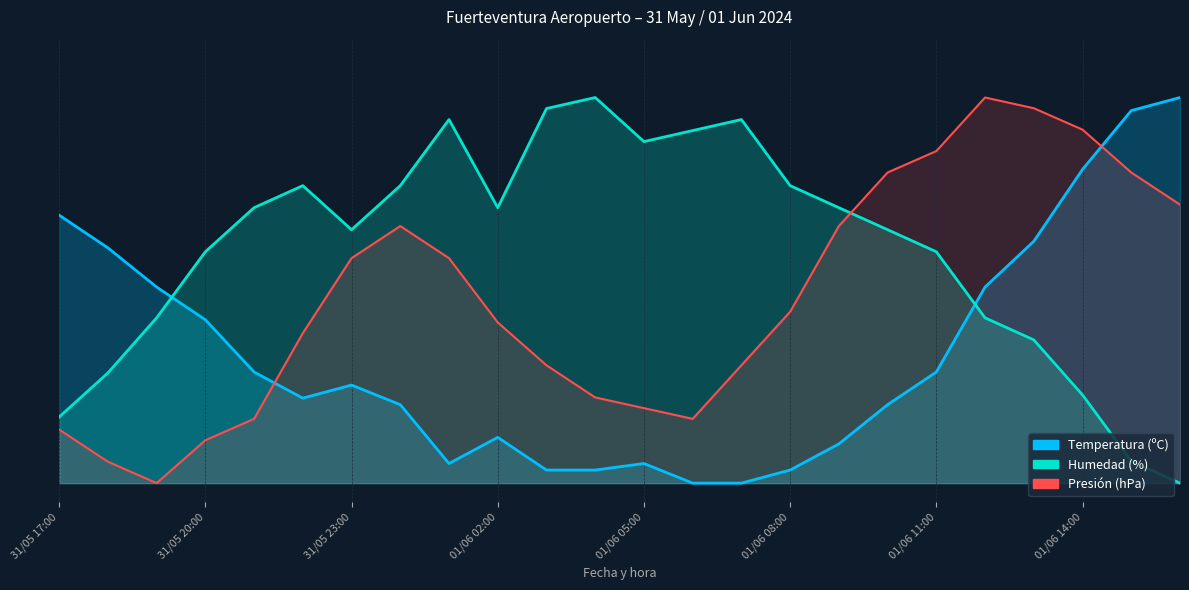

Which series has the largest range (max minus min)?

Temperatura (ºC)